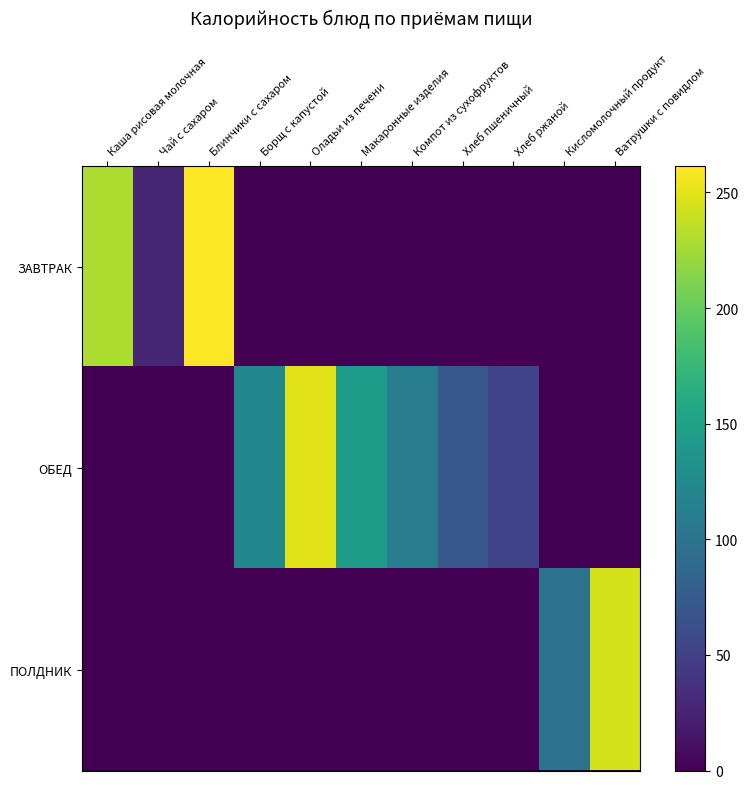

Reading left to right, what are all the values shown in this chart?

ЗАВТРАК: Каша рисовая молочная=229.4	Чай с сахаром=28.5	Блинчики с сахаром=261.2	Борщ с капустой=0.0	Оладьи из печени=0.0	Макаронные изделия=0.0	Компот из сухофруктов=0.0	Хлеб пшеничный=0.0	Хлеб ржаной=0.0	Кисломолочный продукт=0.0	Ватрушки с повидлом=0.0
ОБЕД: Каша рисовая молочная=0.0	Чай с сахаром=0.0	Блинчики с сахаром=0.0	Борщ с капустой=121.6	Оладьи из печени=249.8	Макаронные изделия=144.9	Компот из сухофруктов=110.0	Хлеб пшеничный=70.5	Хлеб ржаной=52.2	Кисломолочный продукт=0.0	Ватрушки с повидлом=0.0
ПОЛДНИК: Каша рисовая молочная=0.0	Чай с сахаром=0.0	Блинчики с сахаром=0.0	Борщ с капустой=0.0	Оладьи из печени=0.0	Макаронные изделия=0.0	Компот из сухофруктов=0.0	Хлеб пшеничный=0.0	Хлеб ржаной=0.0	Кисломолочный продукт=100.0	Ватрушки с повидлом=244.4